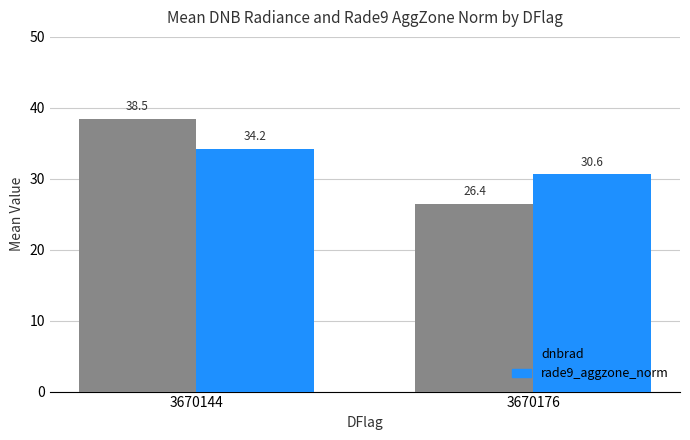

Are the bars horizontal?

No